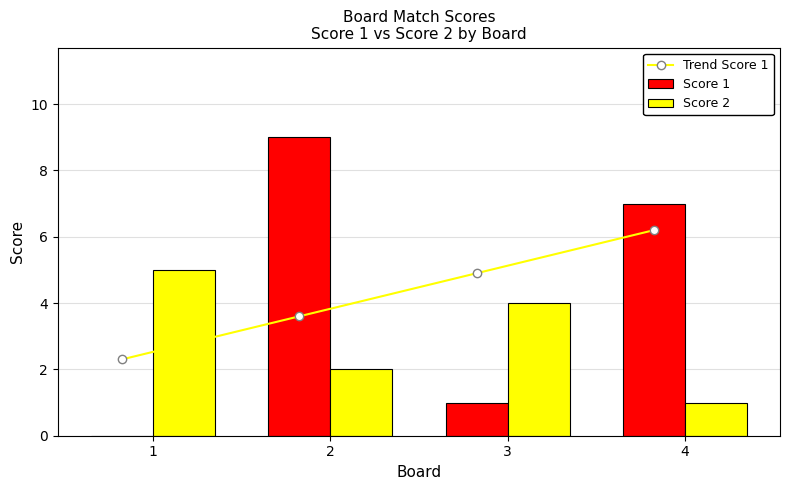

True or false: Score 2 has a value of 1.0 at 4.

True